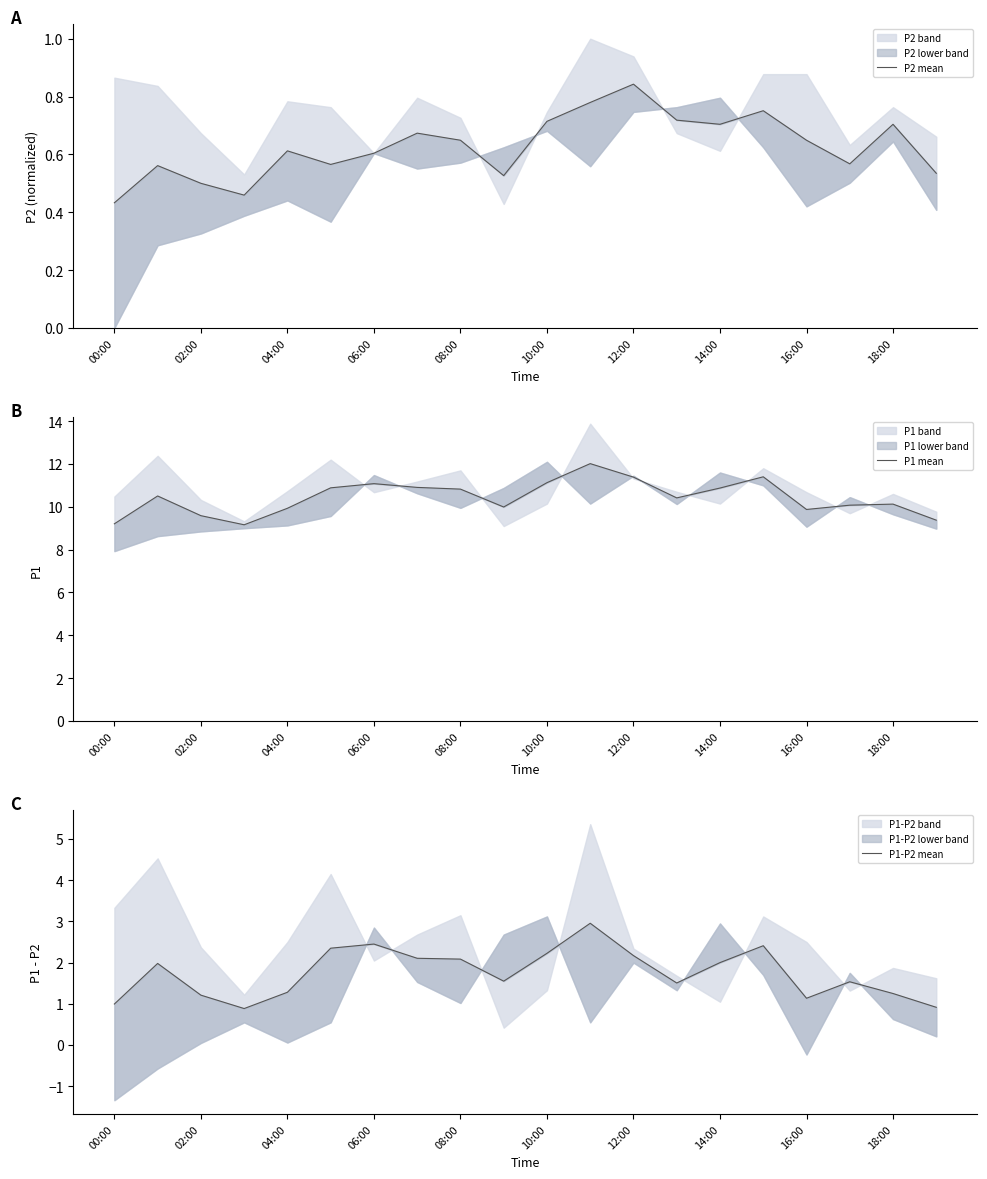

What is the average value of the P2 mean series?

0.6